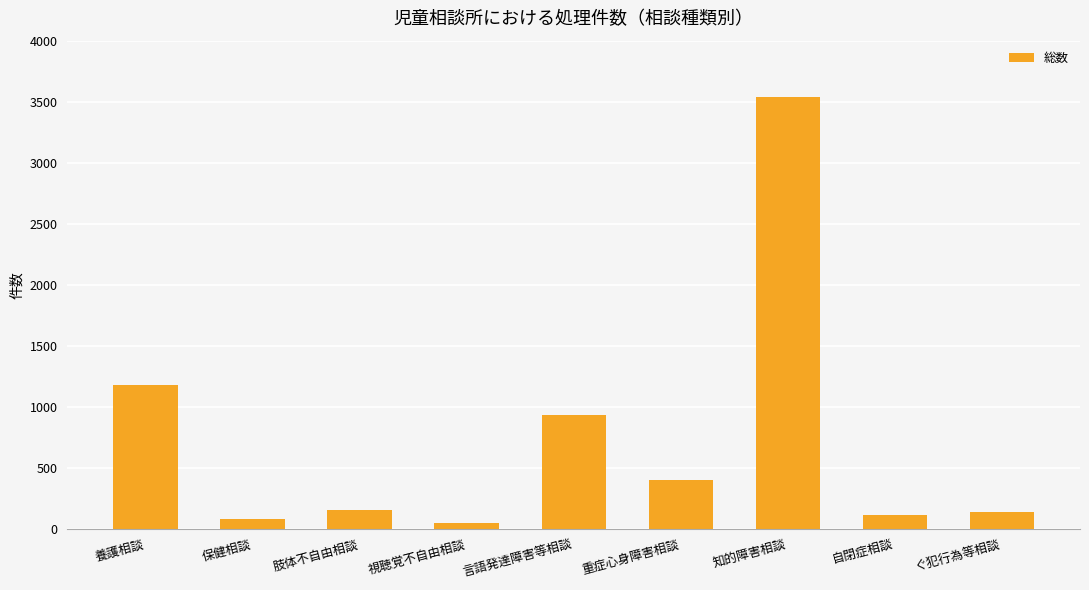

True or false: the data shows 45 at 視聴覚不自由相談.

True